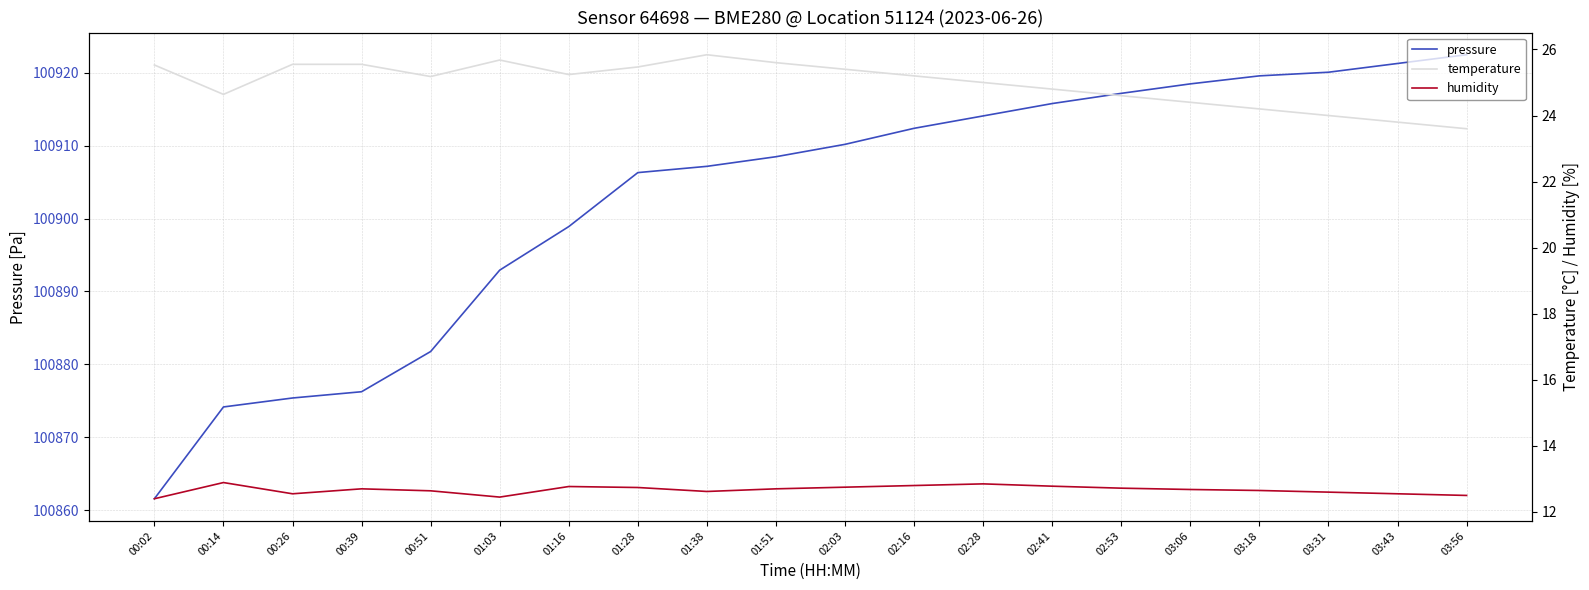

Which series has the largest total across all categories?

pressure